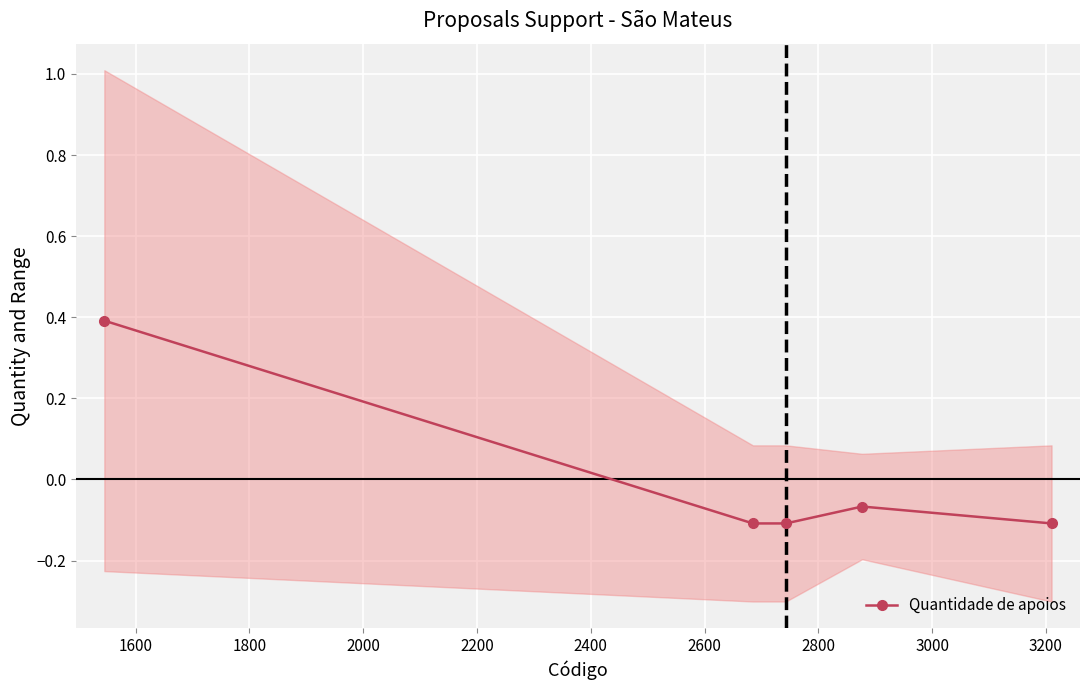

What is the highest value of the Quantidade de apoios series?

0.4